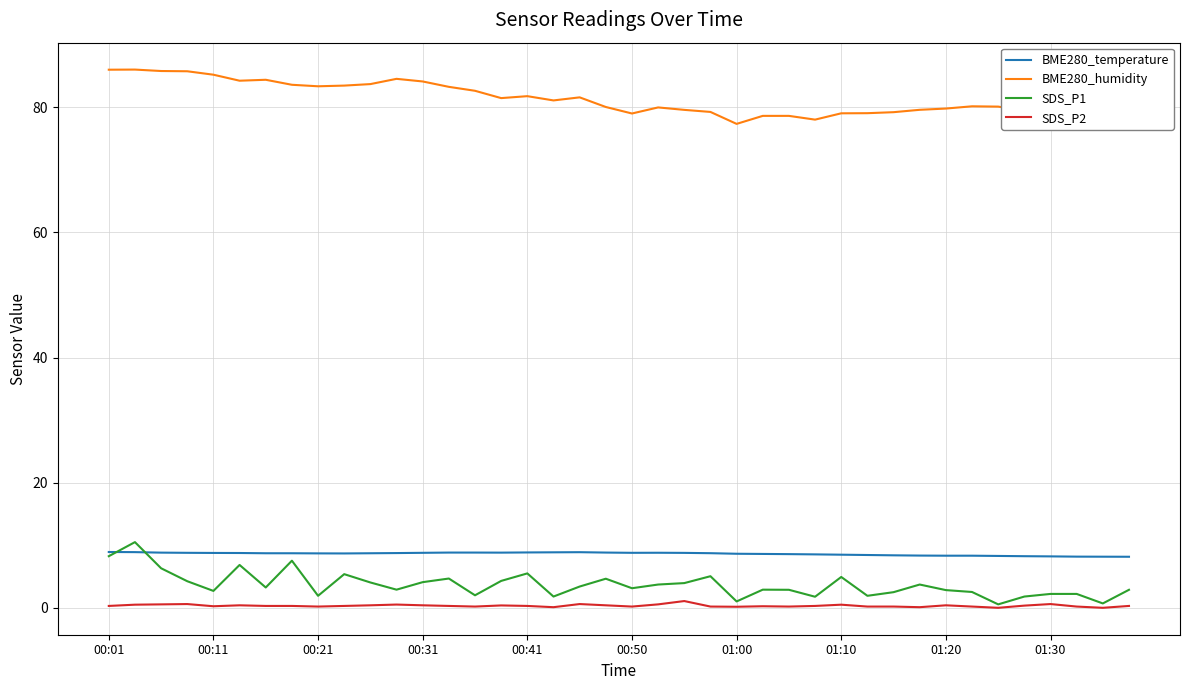

Which series has the largest total across all categories?

BME280_humidity